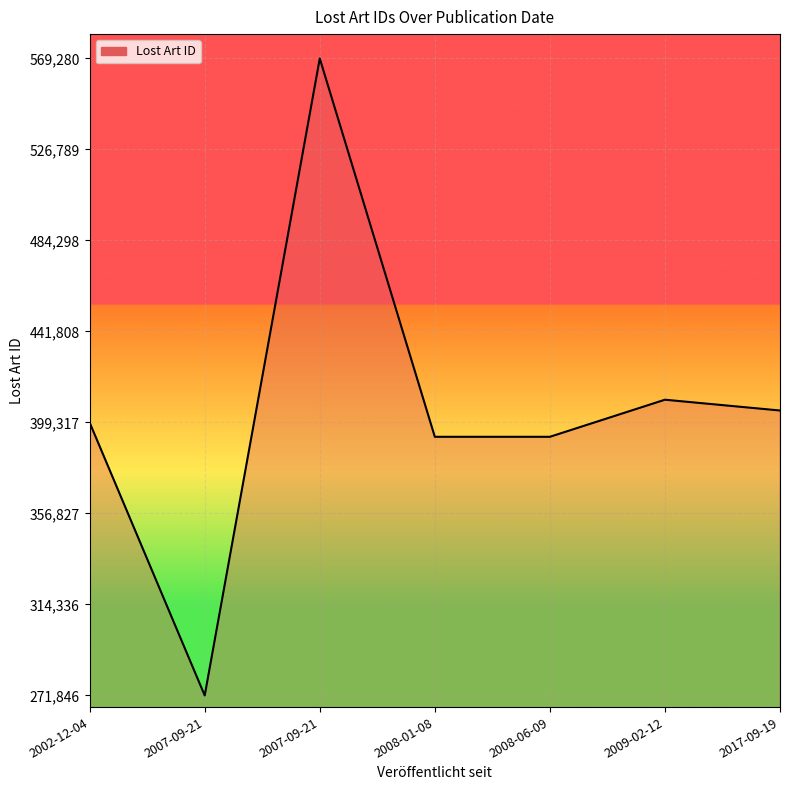

Is this an area chart (filled region under the line)?

Yes